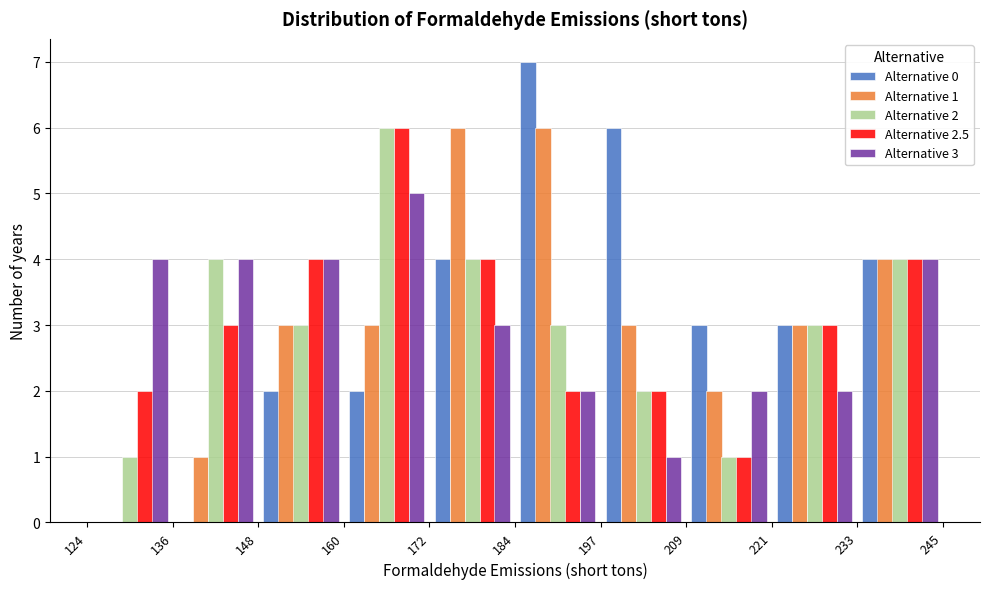

In the Alternative 0 series, which range on the x-axis has the tallest bar?

184 to 197